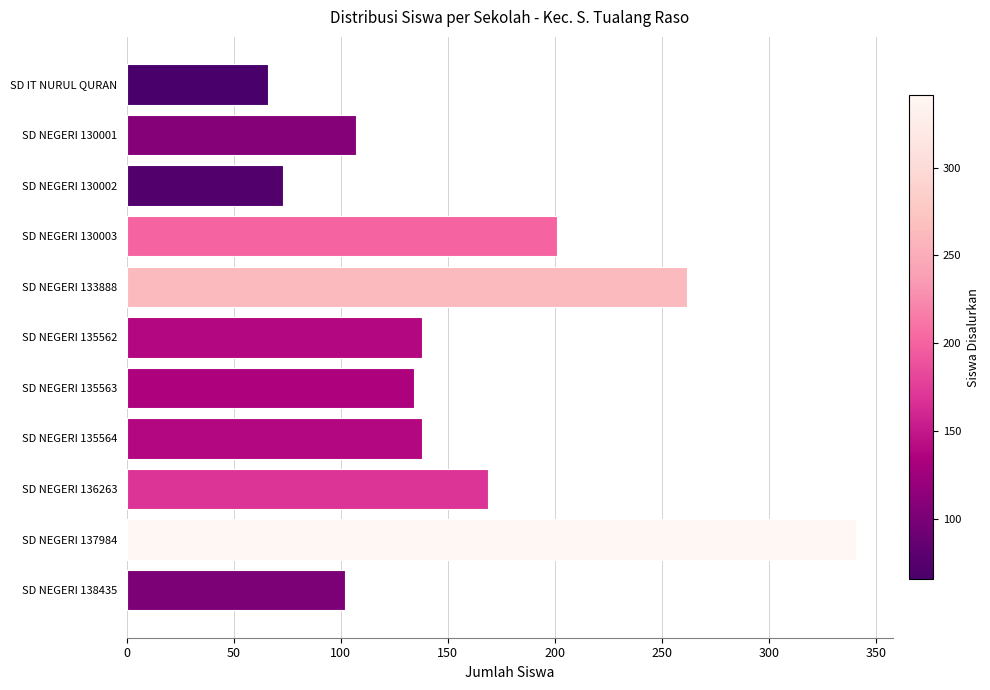

What is the greatest value displayed?

341